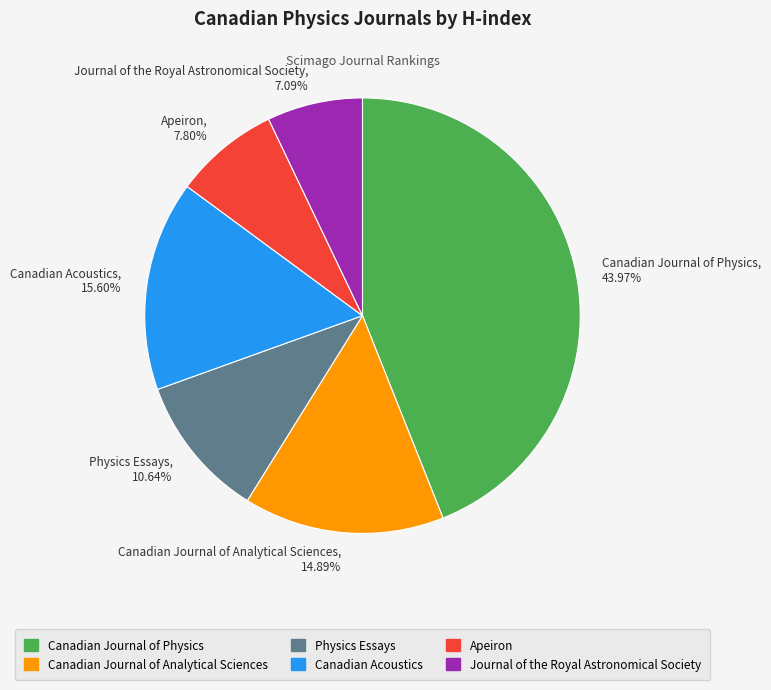

Which has a higher value, Physics Essays or Canadian Journal of Physics?

Canadian Journal of Physics